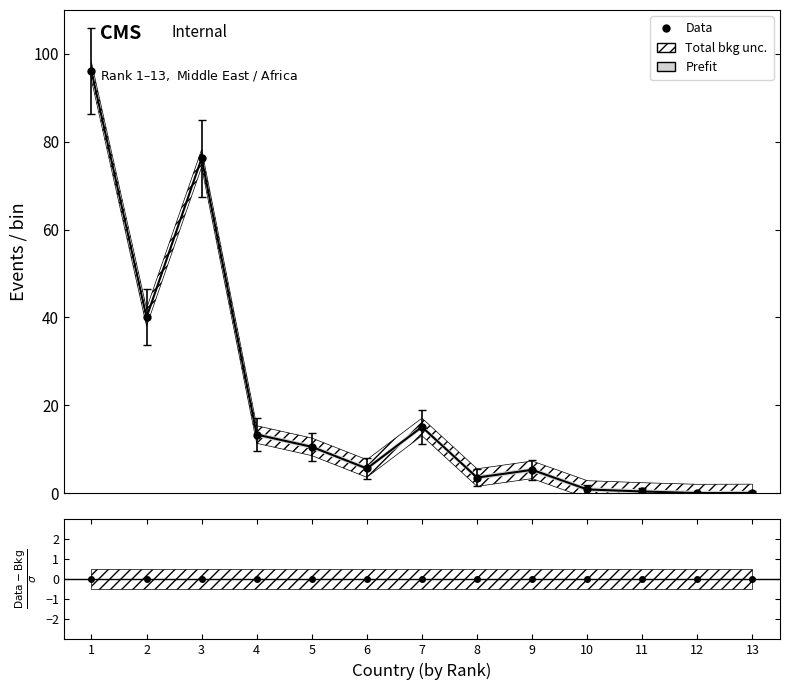

Is this an area chart (filled region under the line)?

No